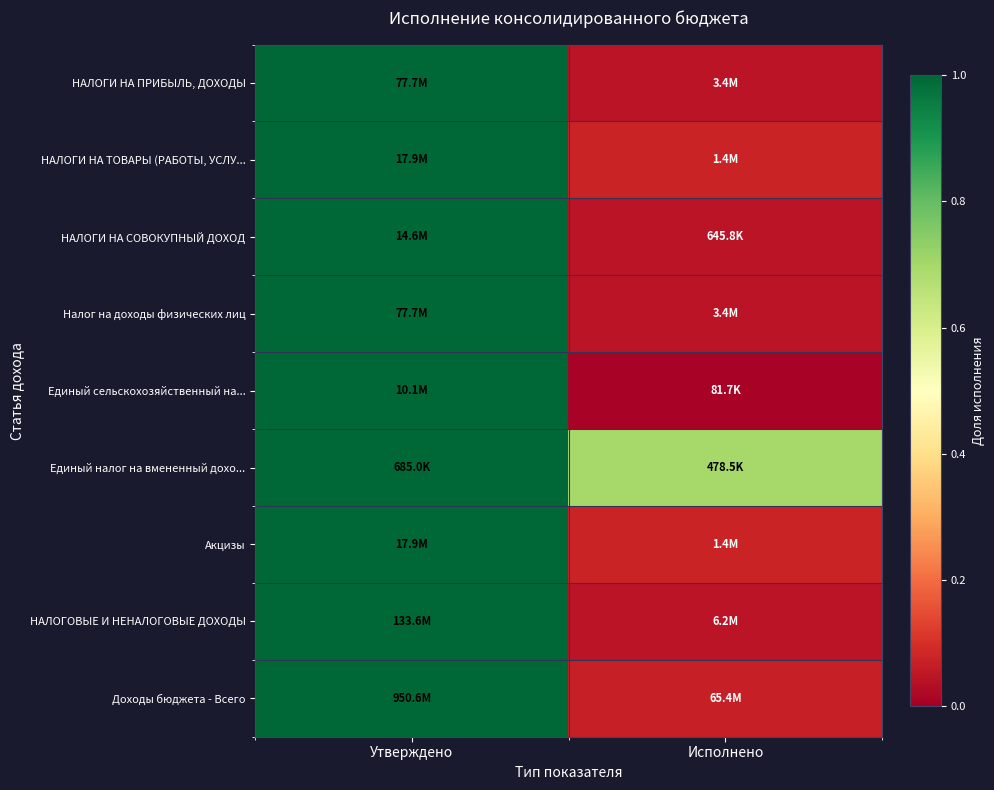

At which category does the chart reach its minimum across all series?

Исполнено